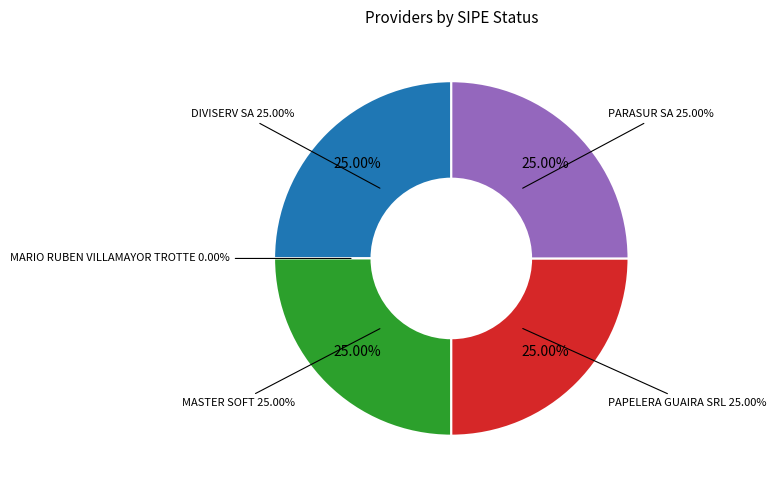

Which slice is the largest?

DIVISERV SA